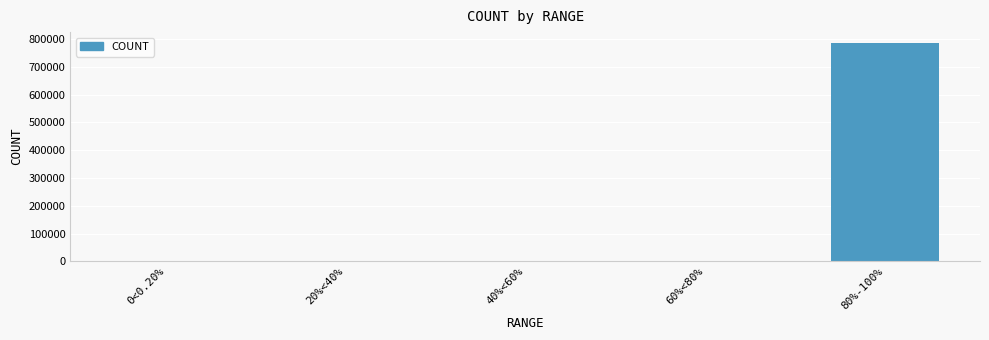

At which category does the chart reach its peak across all series?

80%-100%